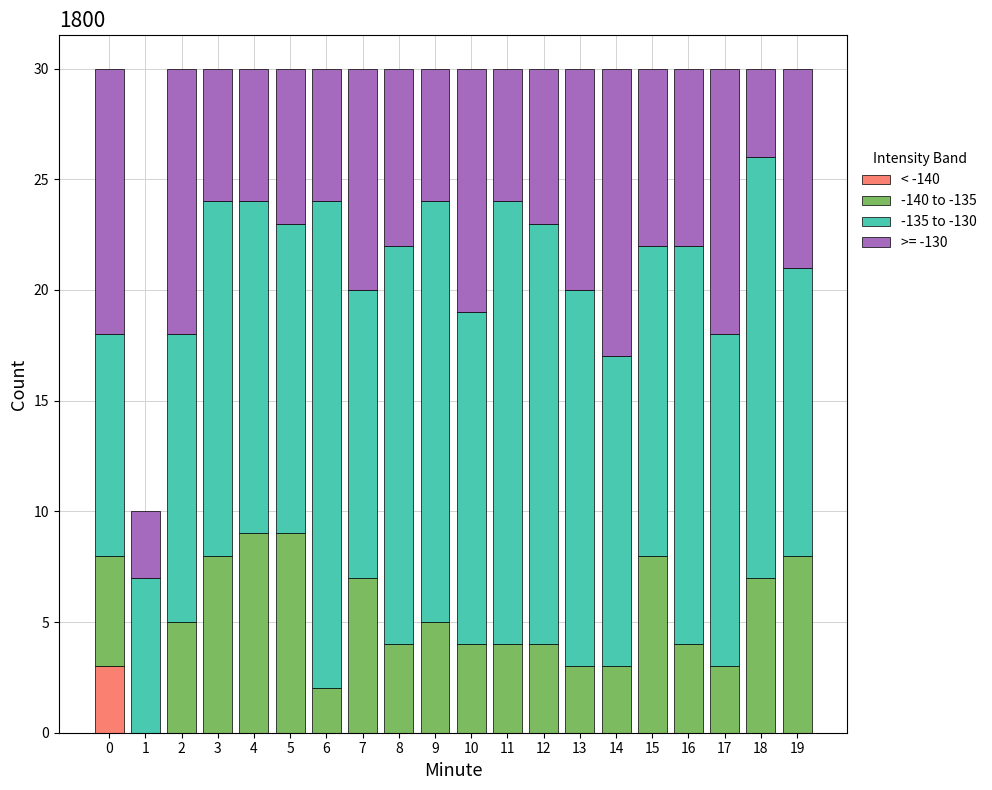

What is the maximum value for < -140?

3